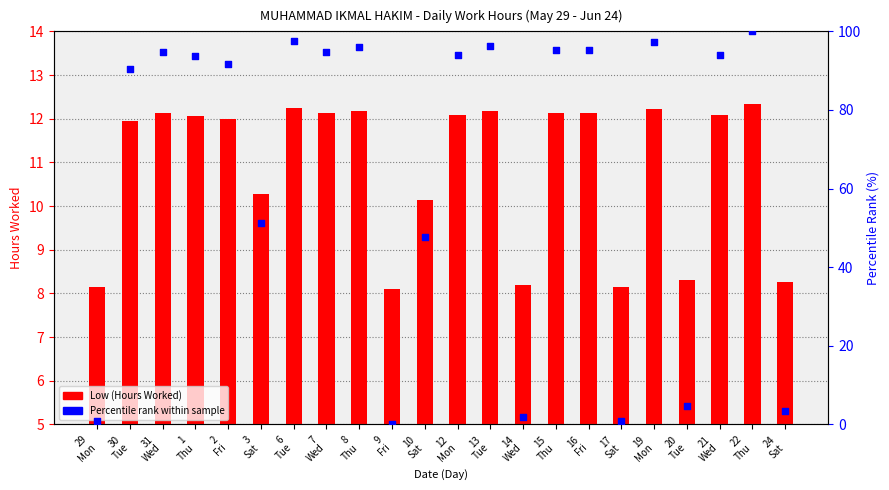

At which category is the sum across all series the highest?

22
Thu